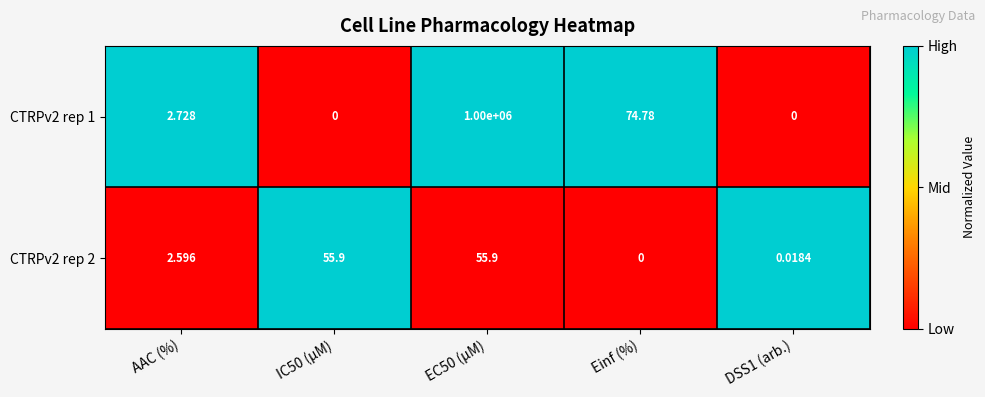

Which series has the largest range (max minus min)?

CTRPv2 rep 1